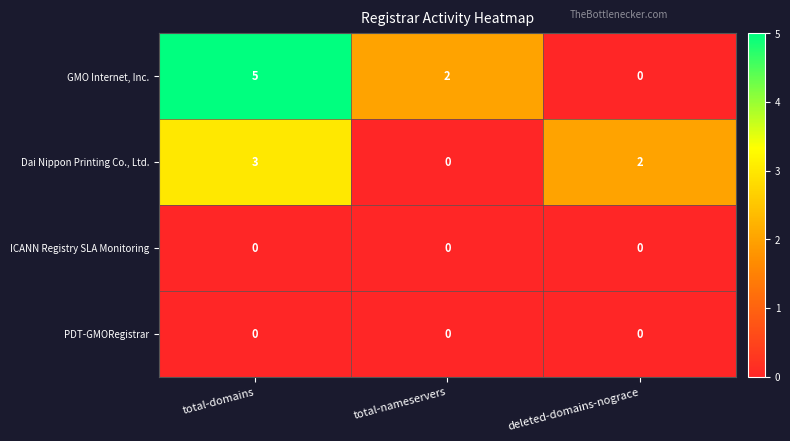

Rank the categories by Dai Nippon Printing Co., Ltd. value from highest to lowest.

total-domains, deleted-domains-nograce, total-nameservers